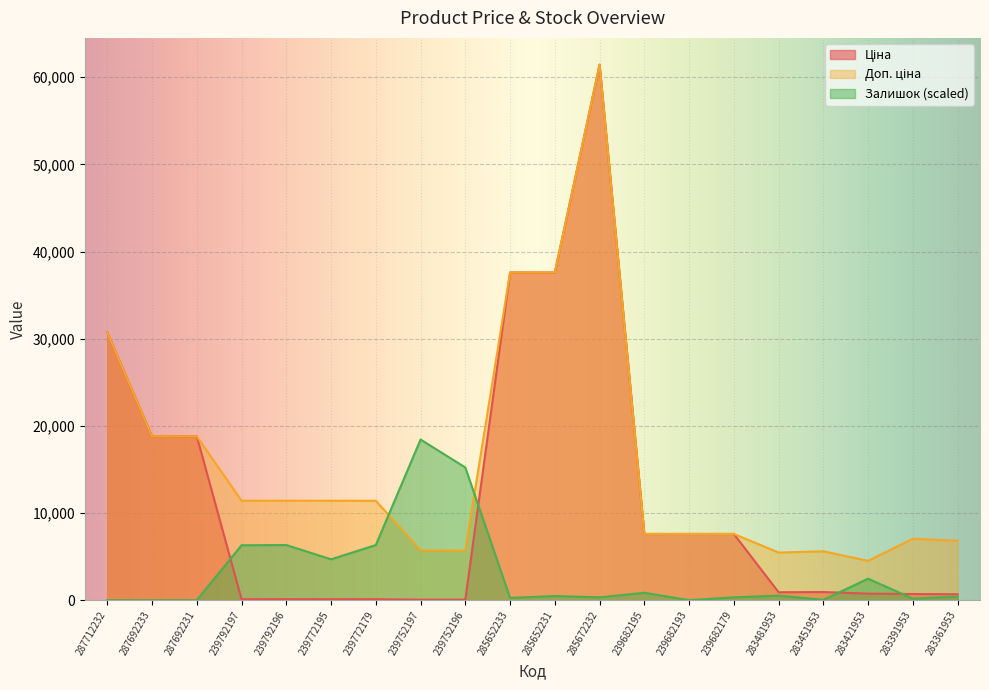

What is the difference between the maximum and minimum values in the Ціна series?

61377.2